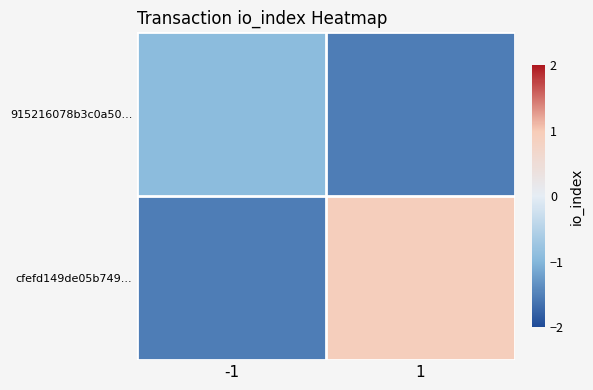

Rank the series by their maximum value, from lowest to highest.

915216078b3c0a50..., cfefd149de05b749...